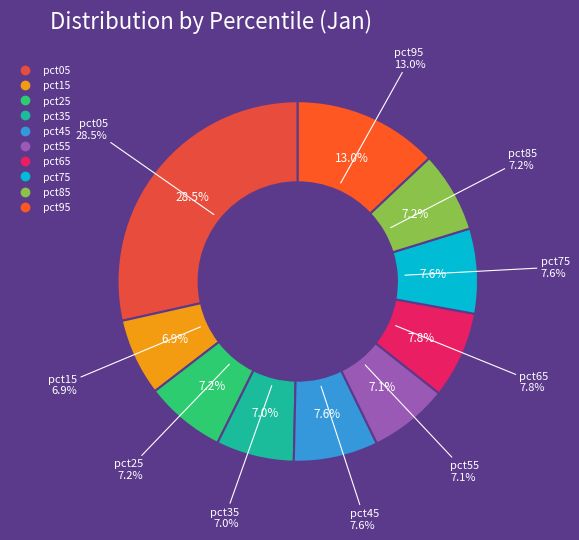

How much of the chart is everything except pct85?

92.8%